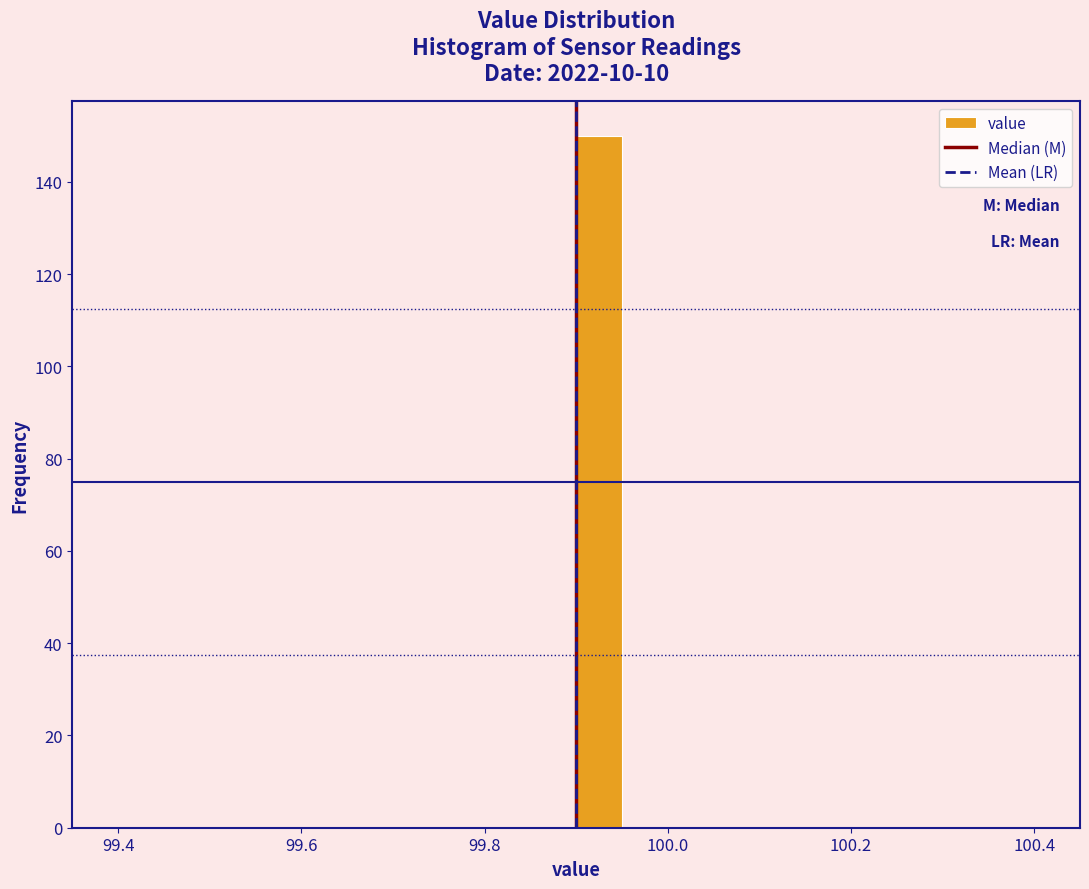

Around what value on the x-axis is the tallest bar? Give the approximate position of its centre, as read against the axis.

99.92